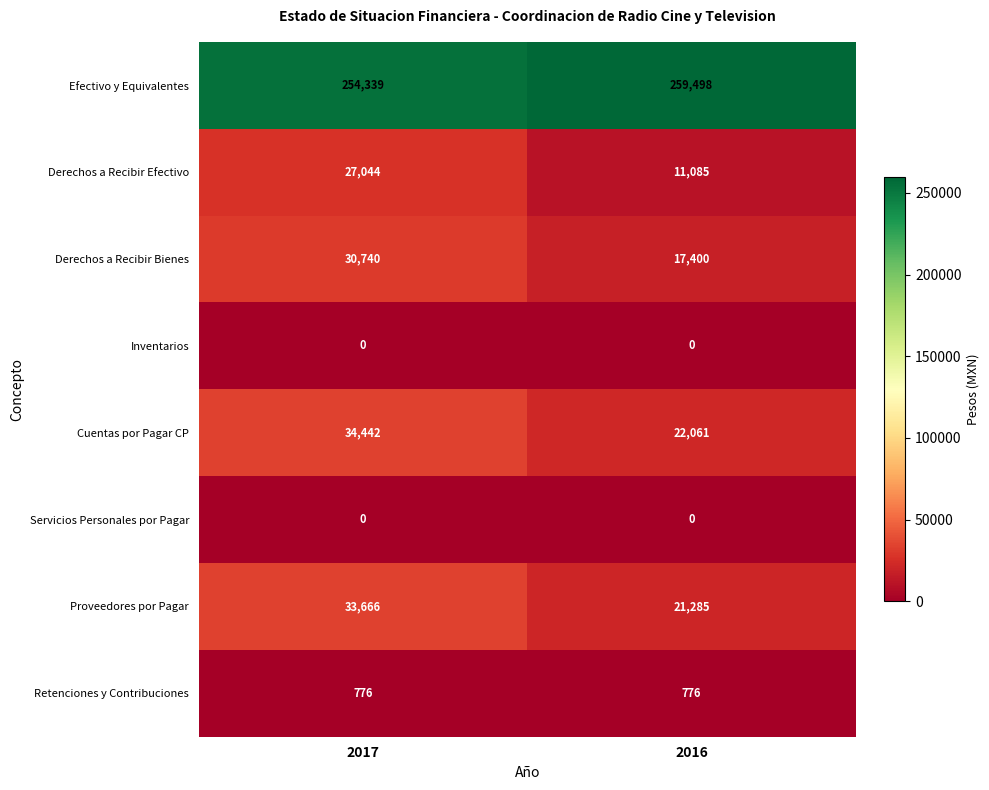

Reading left to right, list all the values displayed in this chart.

Efectivo y Equivalentes: 254339	259498
Derechos a Recibir Efectivo: 27044	11085
Derechos a Recibir Bienes: 30740	17400
Inventarios: 0	0
Cuentas por Pagar CP: 34442	22061
Servicios Personales por Pagar: 0	0
Proveedores por Pagar: 33666	21285
Retenciones y Contribuciones: 776	776